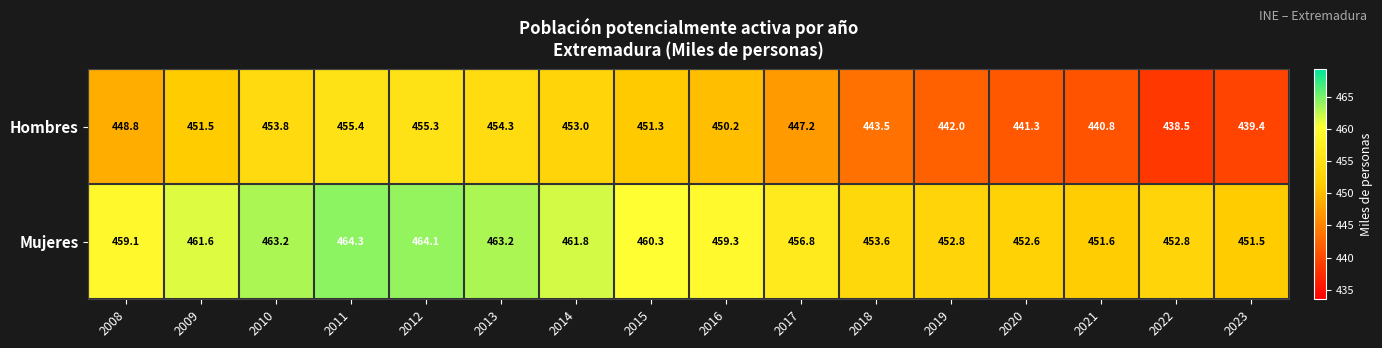

Where does the Hombres series first go above 450?

2009